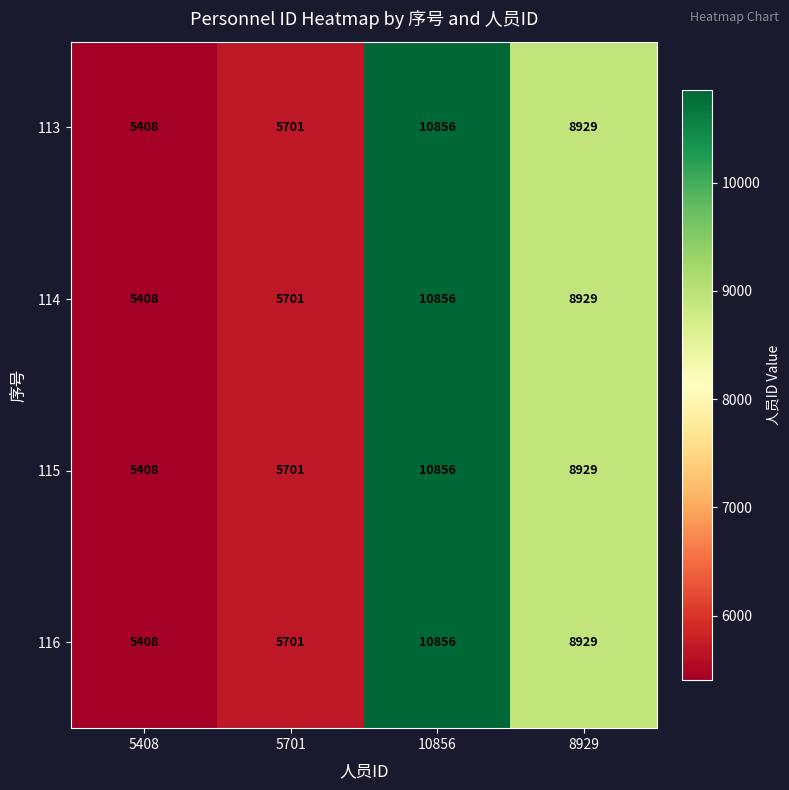

Reading left to right, extract all data points from this chart.

113: 5408	5701	10856	8929
114: 5408	5701	10856	8929
115: 5408	5701	10856	8929
116: 5408	5701	10856	8929